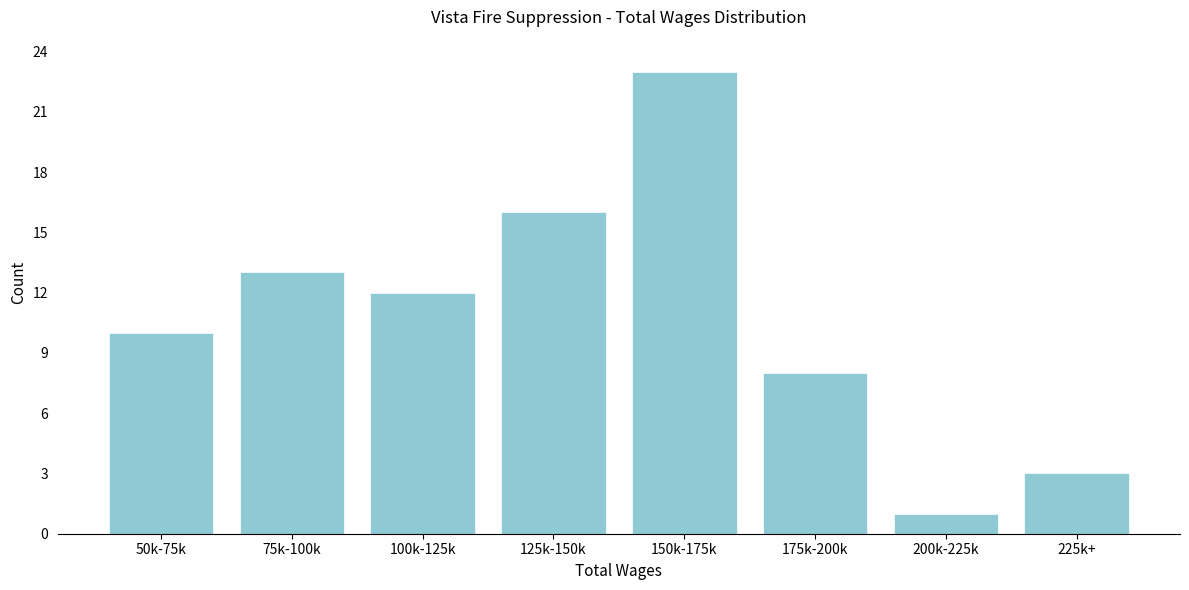

Reading left to right, list all the values displayed in this chart.

10	13	12	16	23	8	1	3